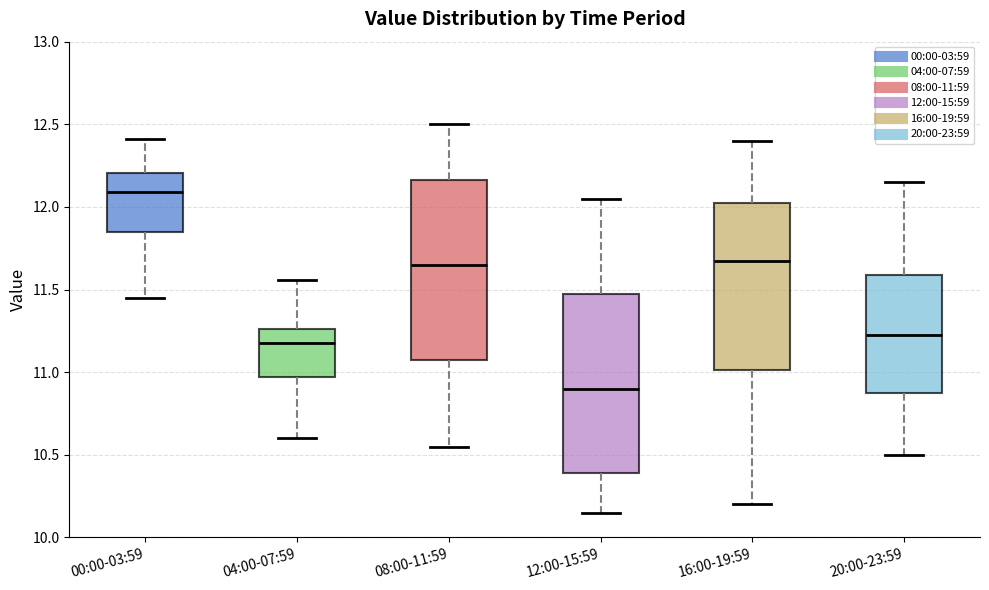

Reading left to right, transcribe this box plot: for each box, give where its median line is, the range the box spans, and where its two whiskers end, as read against the y-axis. The values are not printed on the chart, so give them approximately, as read against the axis.

00:00-03:59: median 12.10, box 11.85 to 12.20, whiskers 11.45 to 12.40
04:00-07:59: median 11.20, box 10.95 to 11.25, whiskers 10.60 to 11.55
08:00-11:59: median 11.65, box 11.10 to 12.15, whiskers 10.55 to 12.50
12:00-15:59: median 10.90, box 10.40 to 11.50, whiskers 10.15 to 12.05
16:00-19:59: median 11.70, box 11.00 to 12.05, whiskers 10.20 to 12.40
20:00-23:59: median 11.25, box 10.90 to 11.60, whiskers 10.50 to 12.15